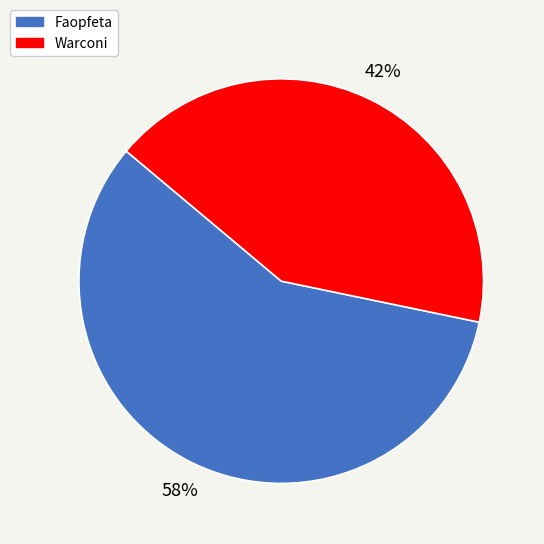

To the nearest percent, what percentage of the pie is Faopfeta?

58%